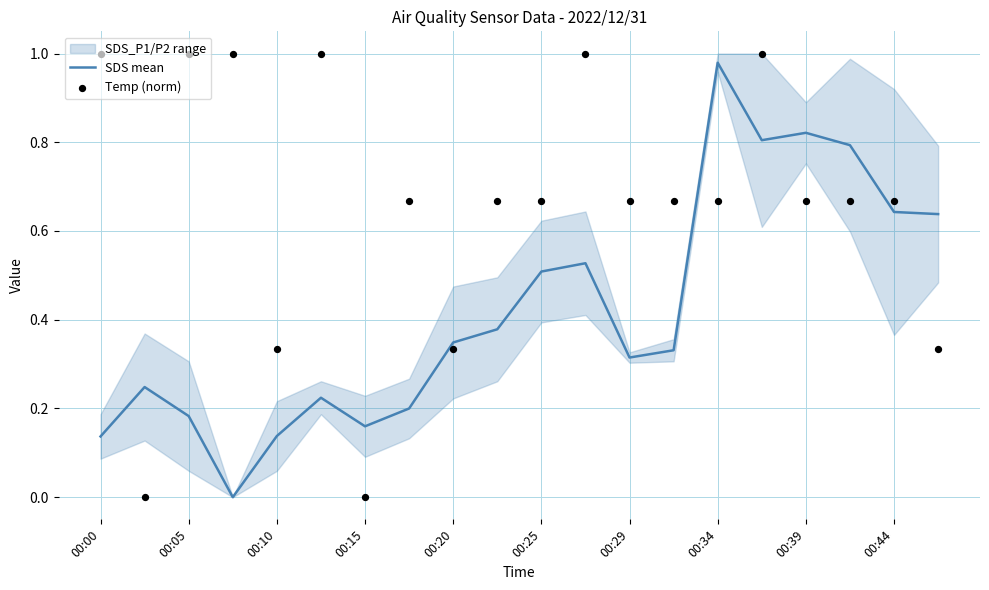

Which series reaches the maximum Y coordinate?

Temp (norm)